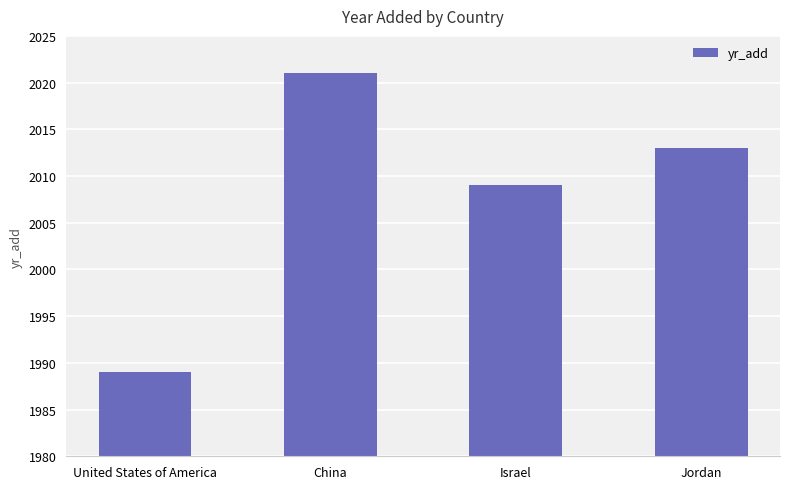

True or false: the data shows 792 at United States of America.

False